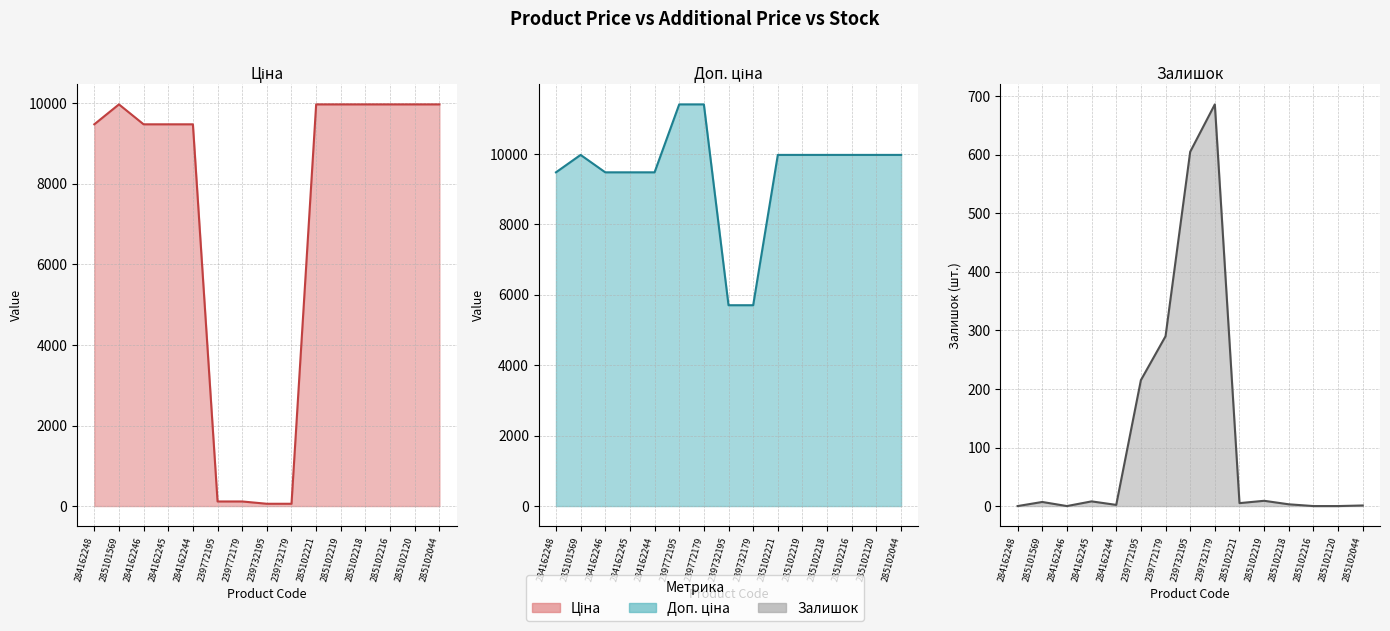

What is the value of the Ціна (line) point at the 8th from the left?

57.0